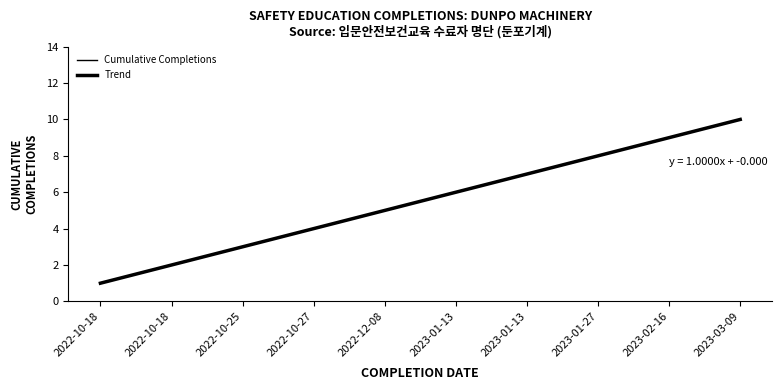

What is the difference between the maximum and minimum values in the Trend series?

9.0